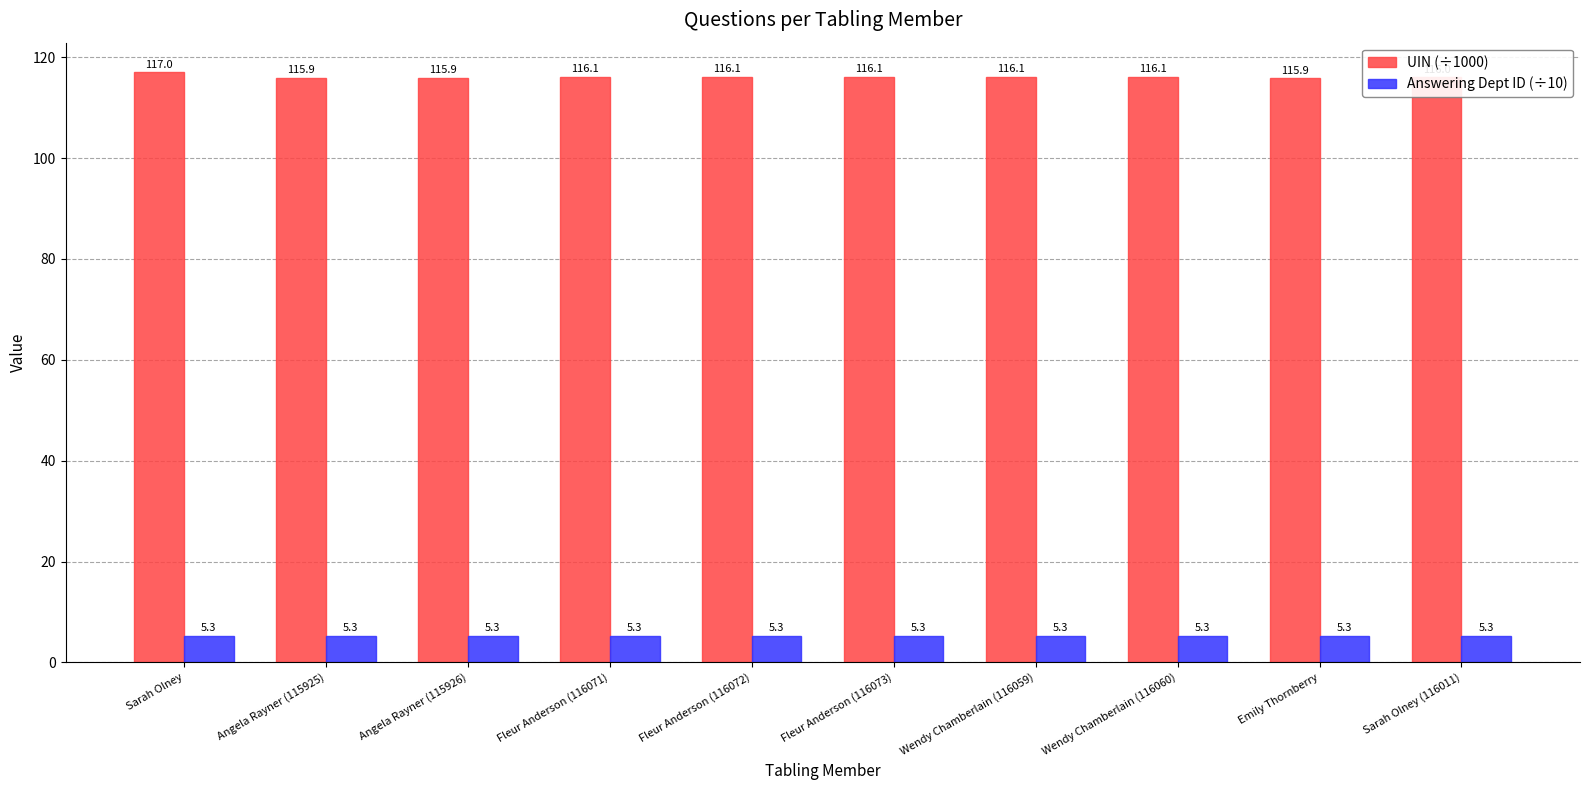

What position from the right is Emily Thornberry?

2